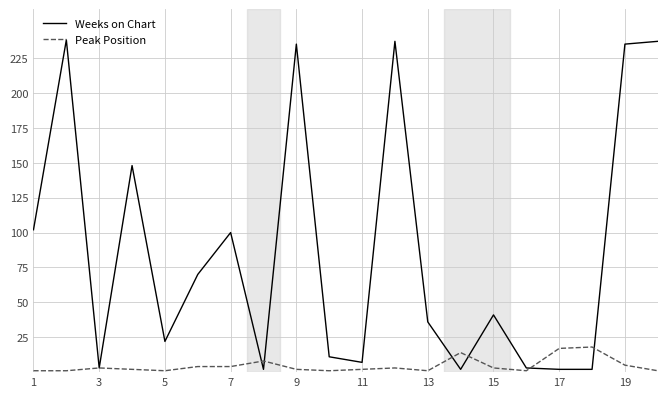

True or false: Peak Position and Weeks on Chart intersect in this chart.

True